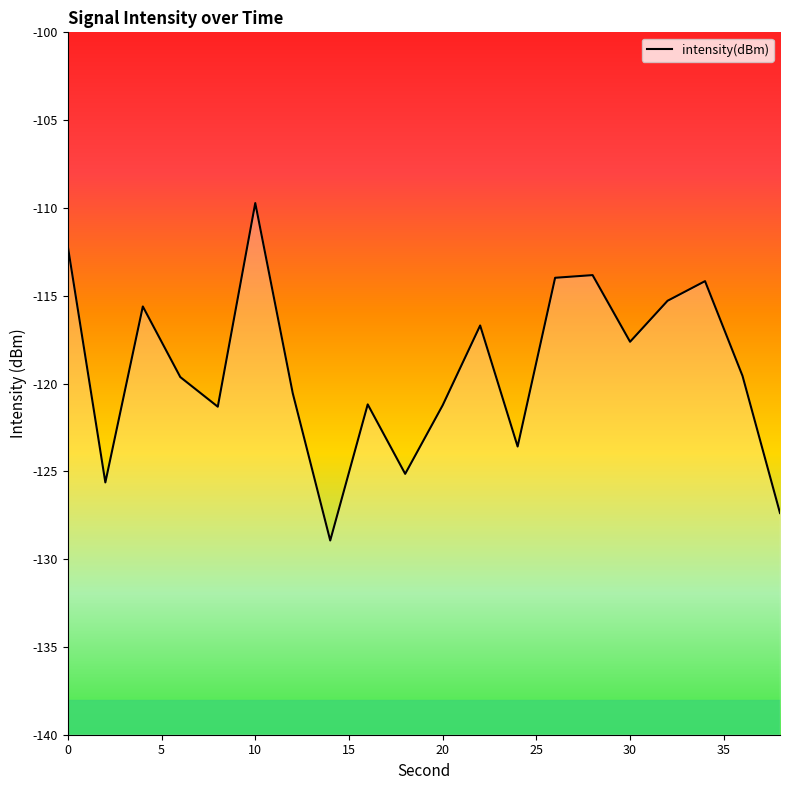

Between 34 and 30, which is larger?

34